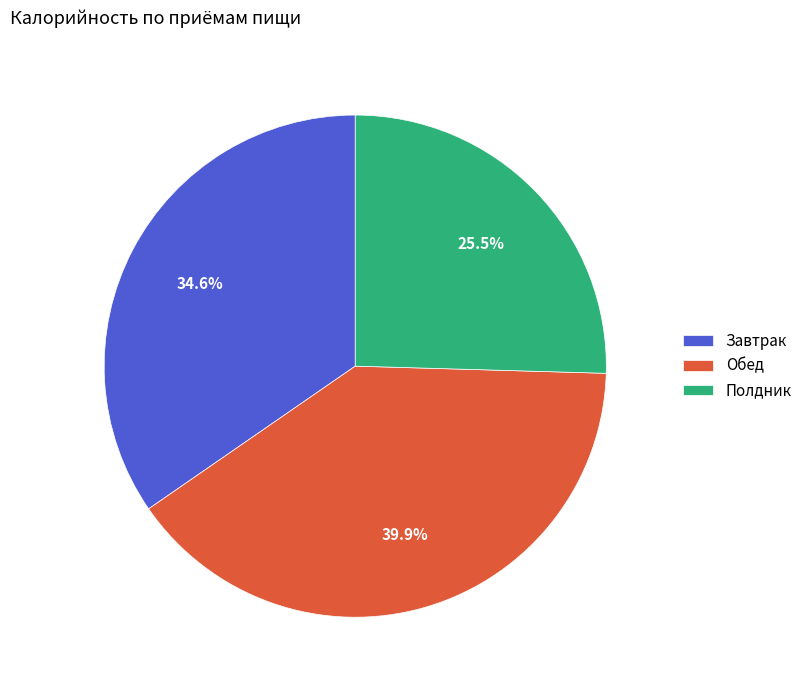

Count the number of slices in the pie.

3